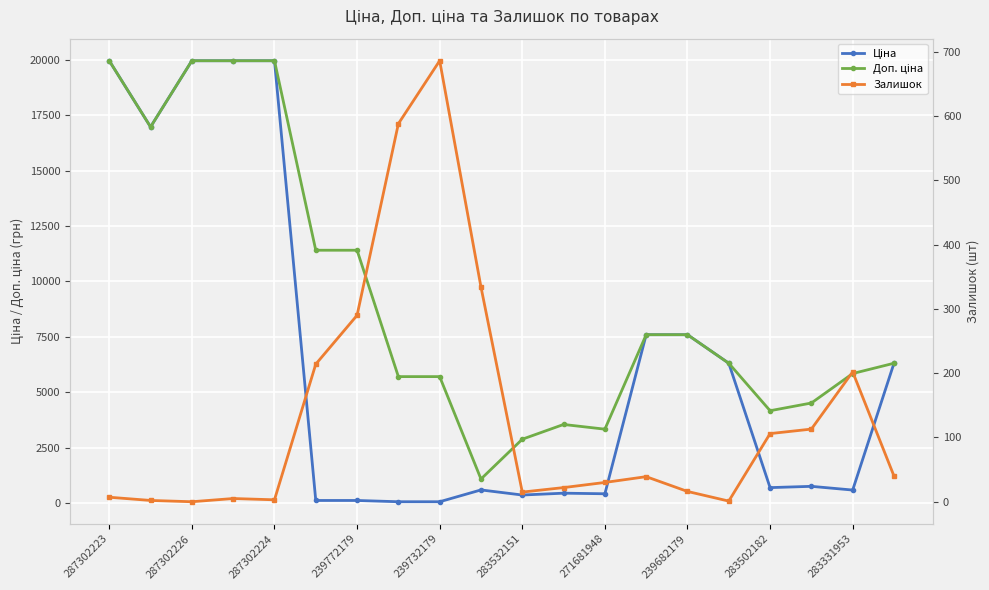

What is the difference between the maximum and second lowest values in the Доп. ціна series?

17085.4